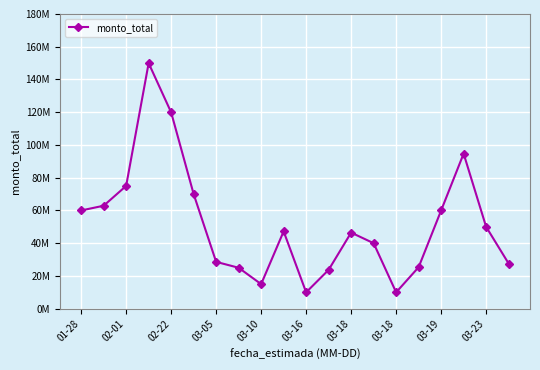

Is this an area chart (filled region under the line)?

No